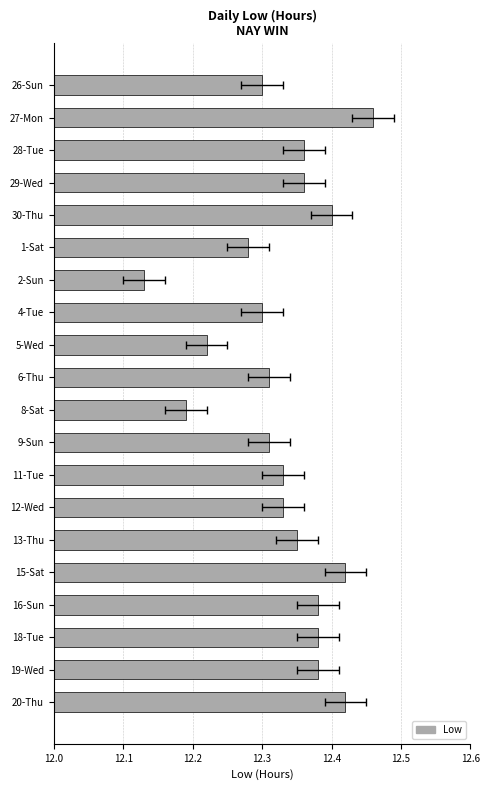

Approximately how many times larger is the value at 15-Sat compared to 19-Wed?

1.0